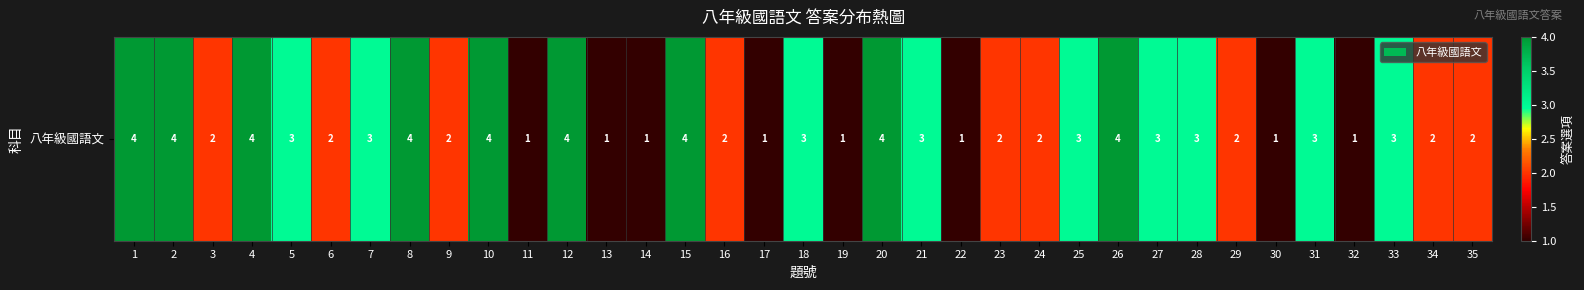

What is the greatest value displayed?

4